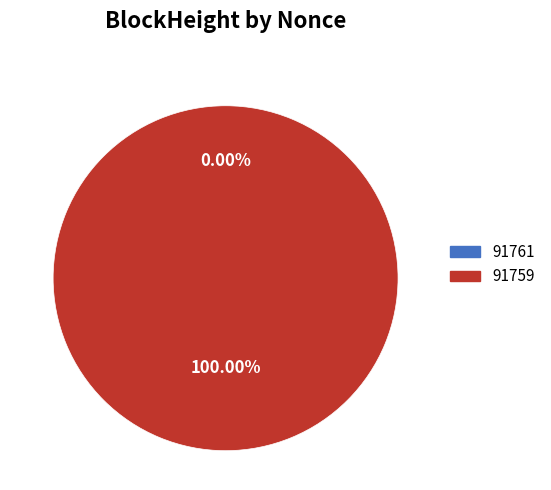

What is the total percentage of 91759 and 91761?

100.0%